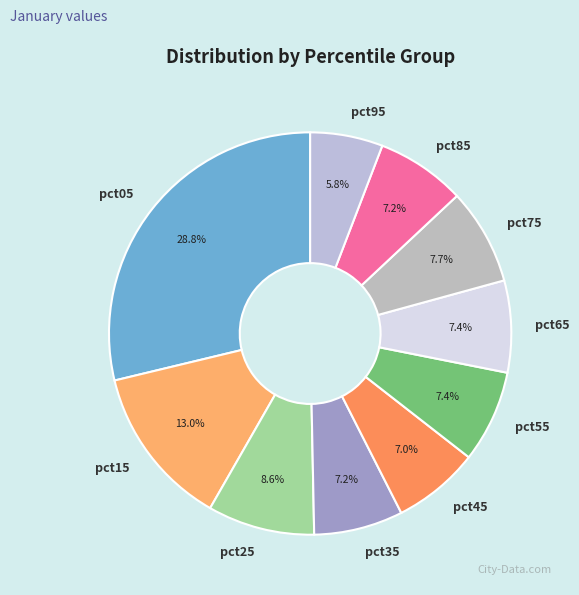

What is the ratio of the value at pct95 to the value at pct05?

0.2